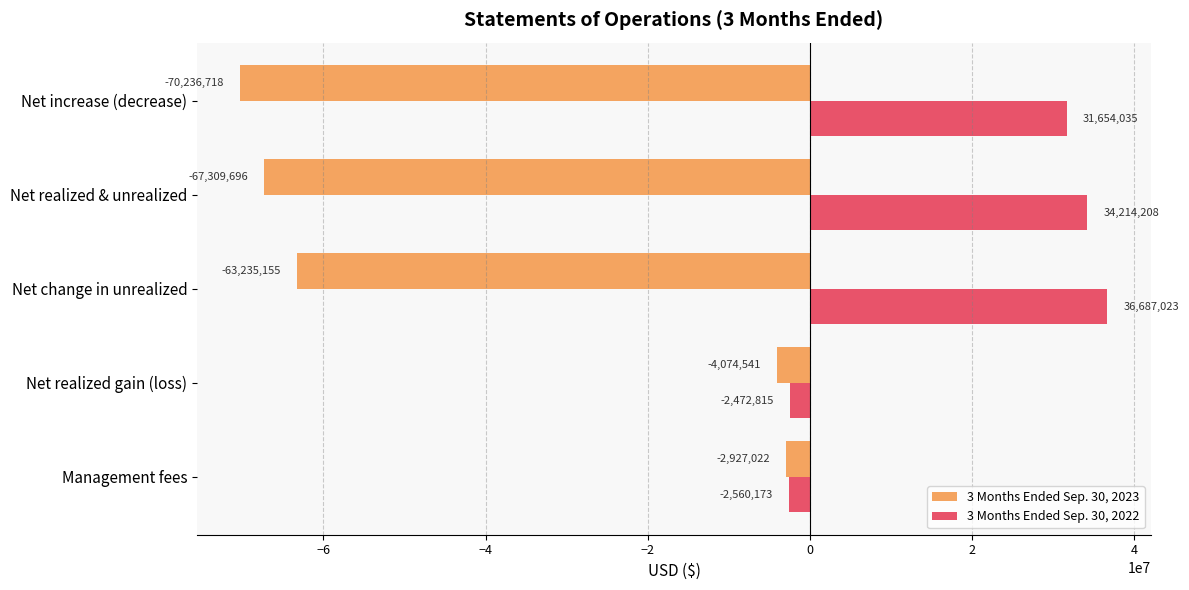

At which label is 3 Months Ended Sep. 30, 2023 closest to -36581870?

Net change in unrealized